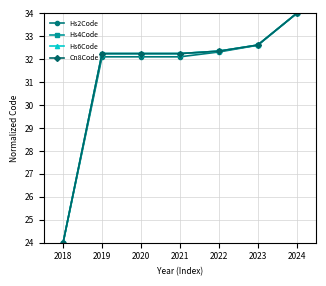

Where does the Hs4Code series first go above 32?

2019